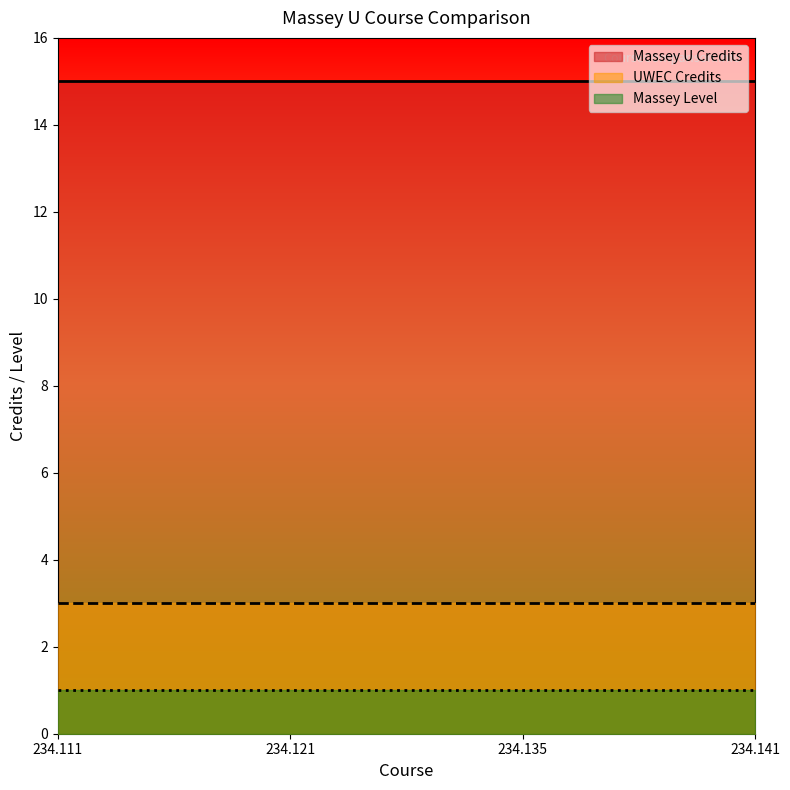

At which category does the chart reach its peak across all series?

234.111